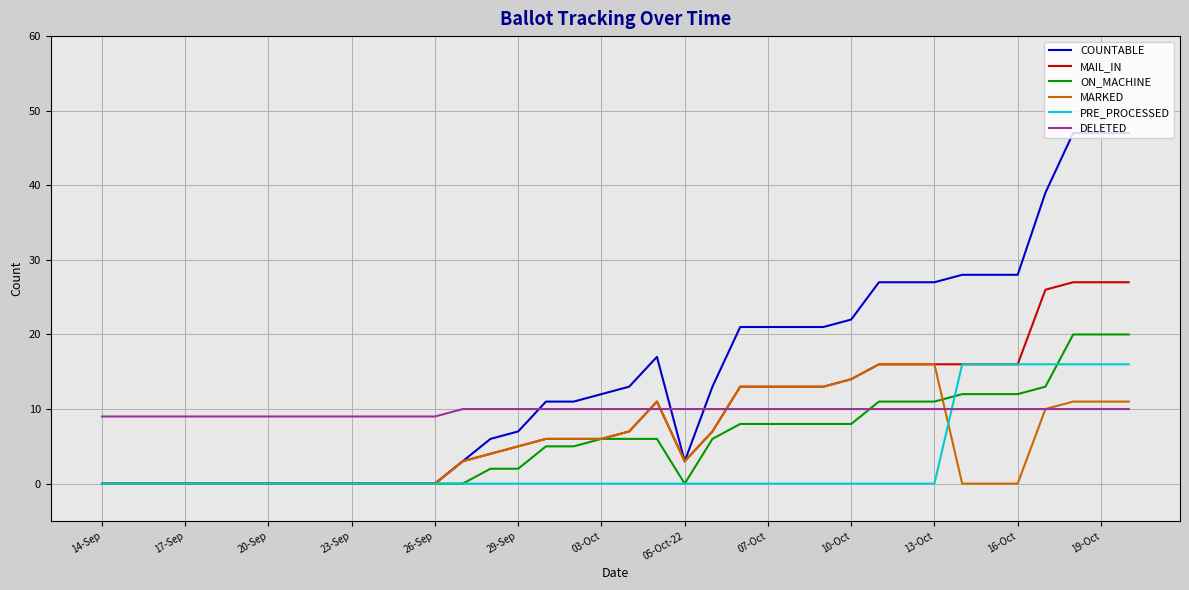

Which series has the largest range (max minus min)?

COUNTABLE